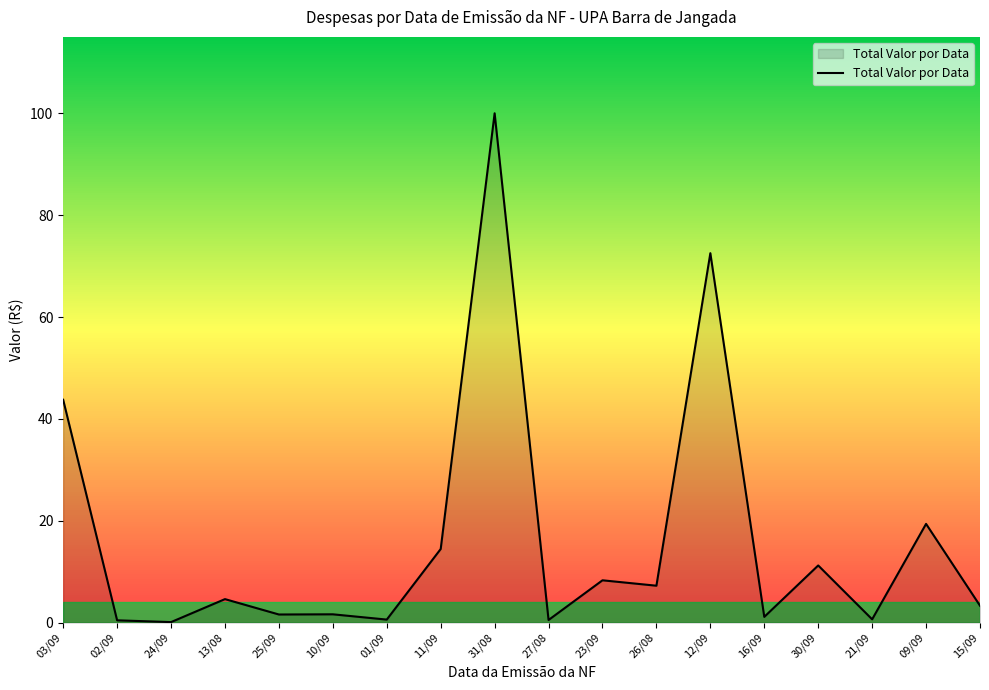

The chart shows a value of 14.5 at 11/09. True or false?

True